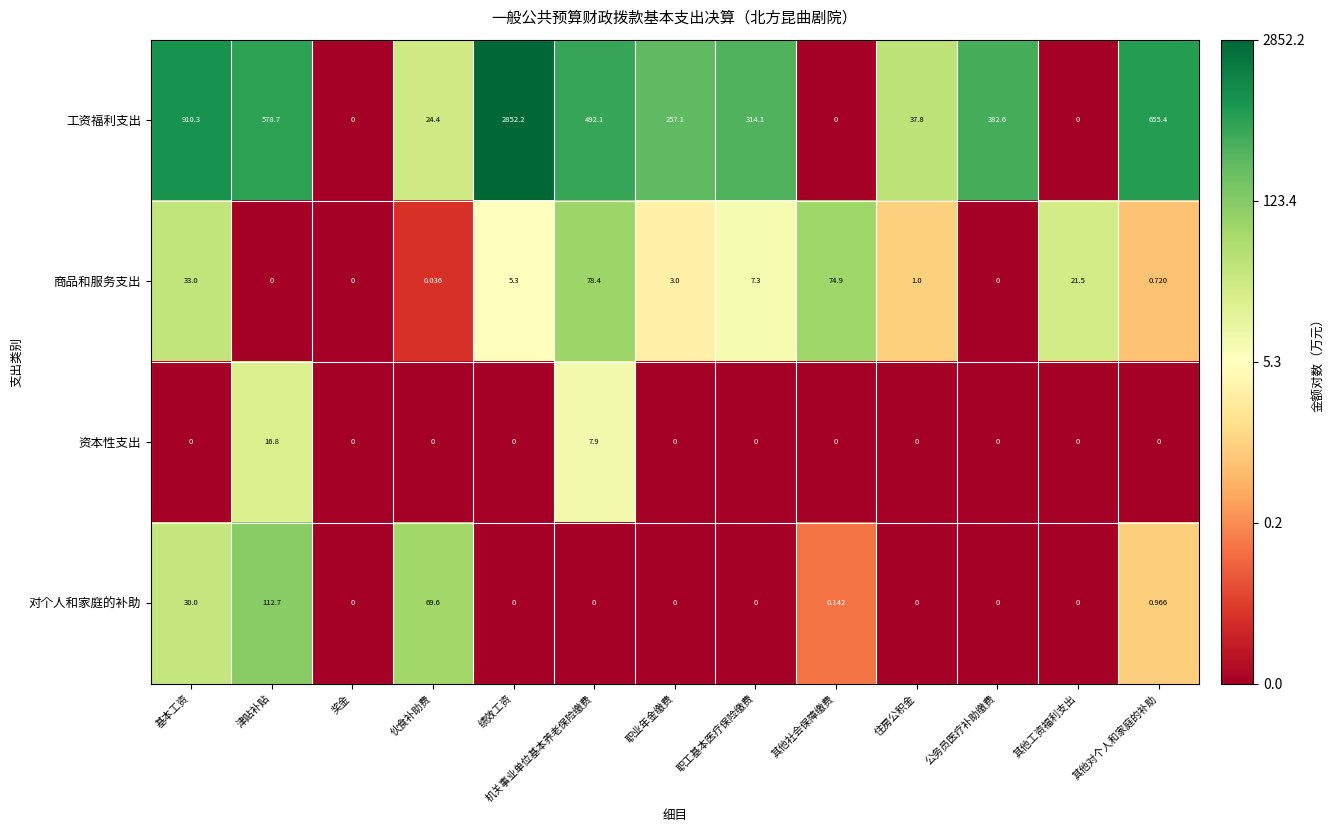

Count the number of data series in this chart.

4